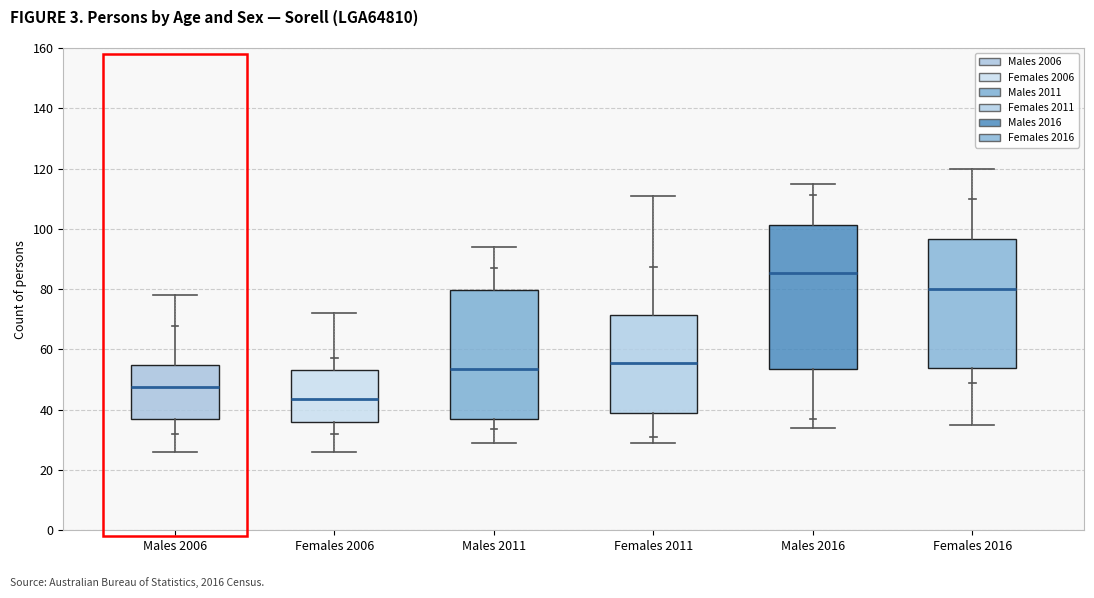

Which box has the highest median line?

Males 2016